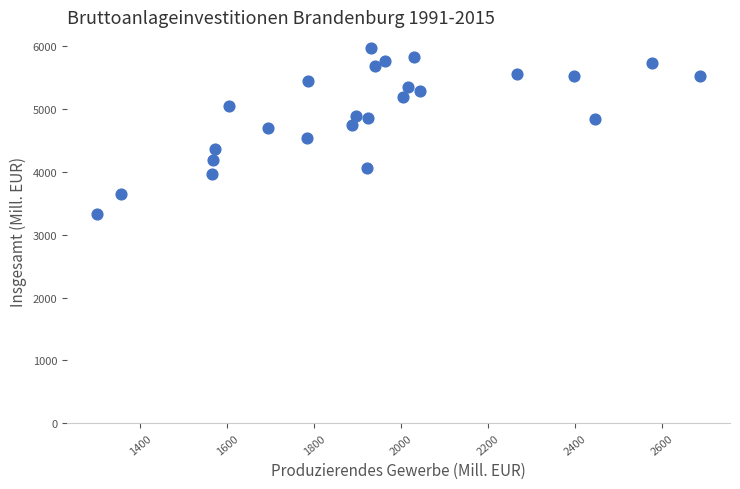

What is the range of X values (max minus min)?

1386.5